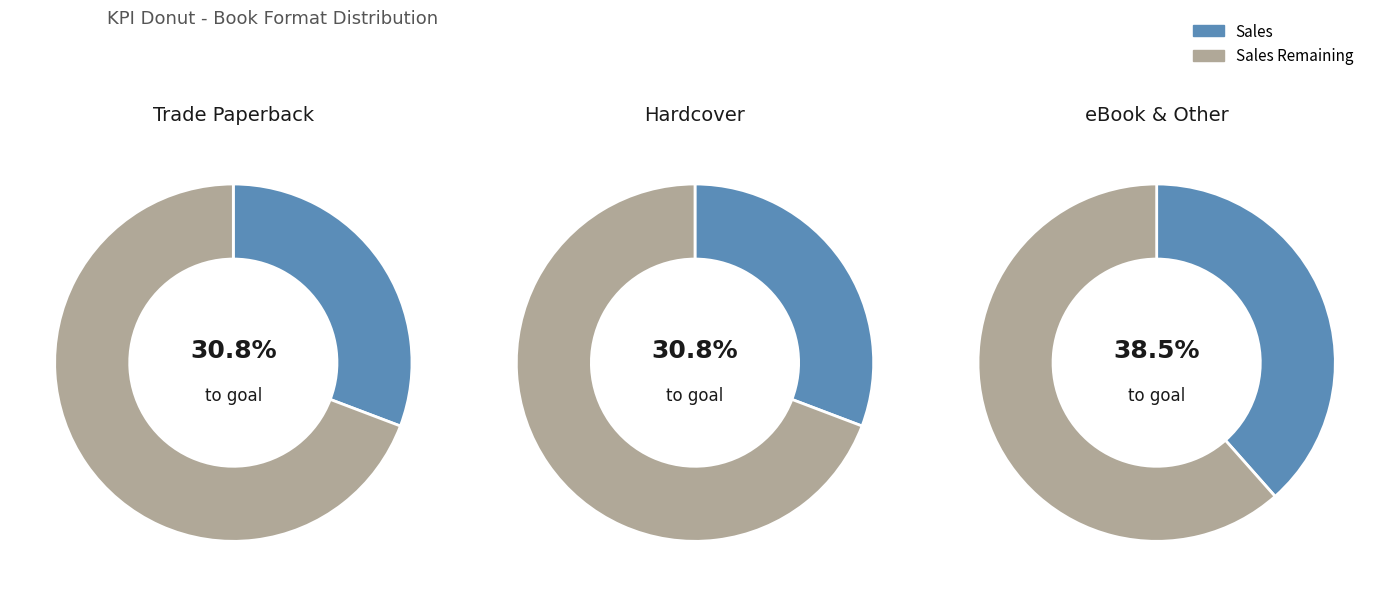

True or false: Paper Over Board accounts for 1% of the total.

False